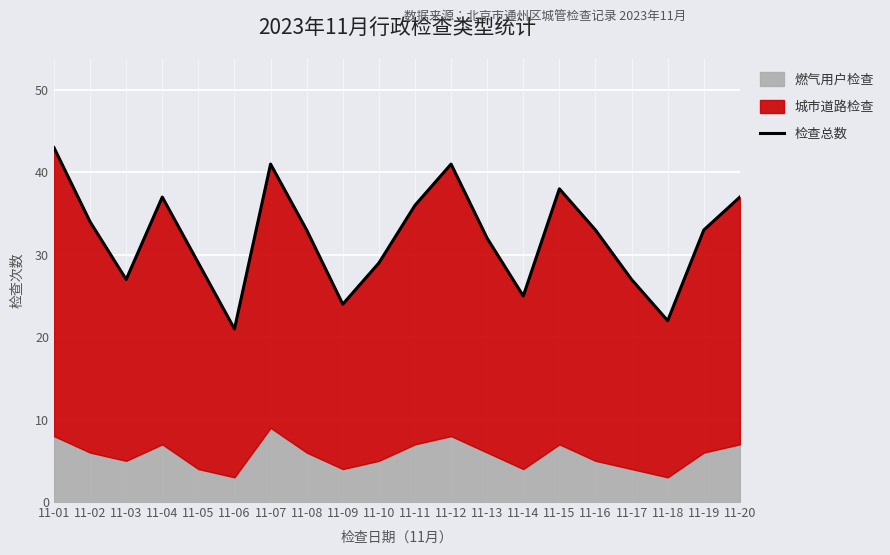

Which has a higher value, 11-08 or 11-01?

11-01